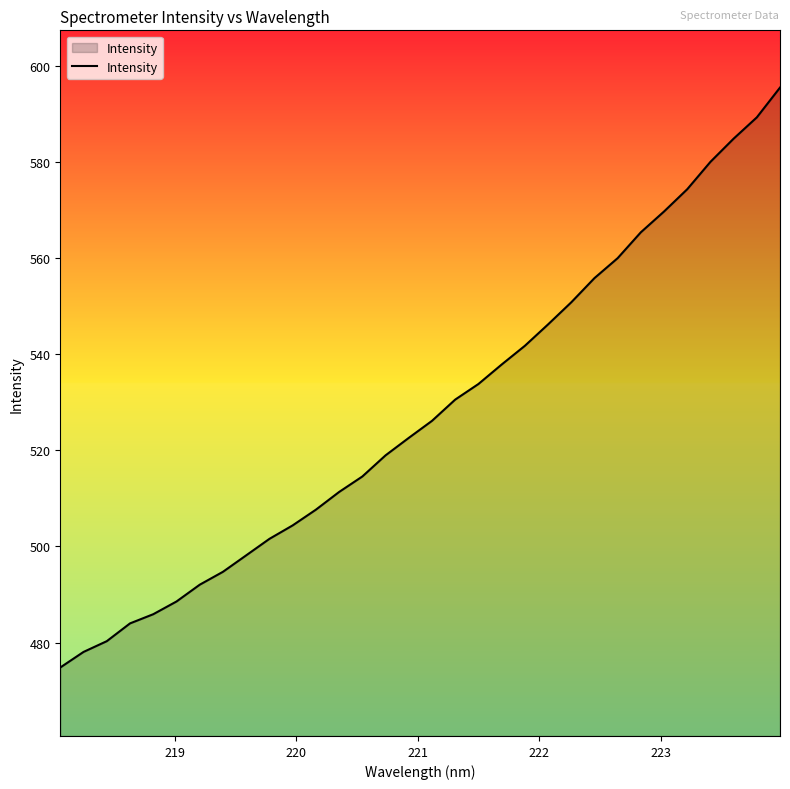

What is the smallest value displayed?

474.8